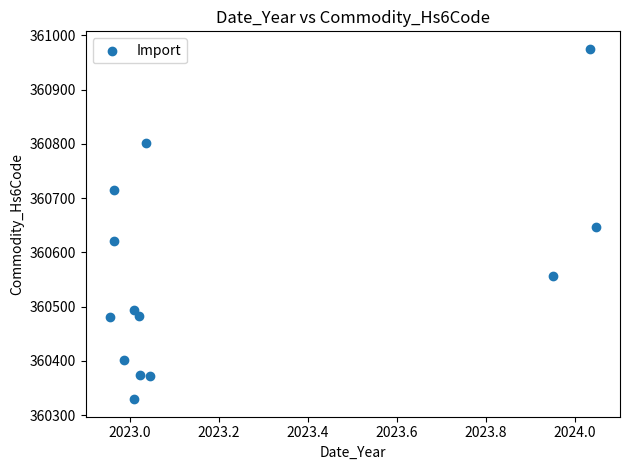

What is the range of X values (max minus min)?

1.1